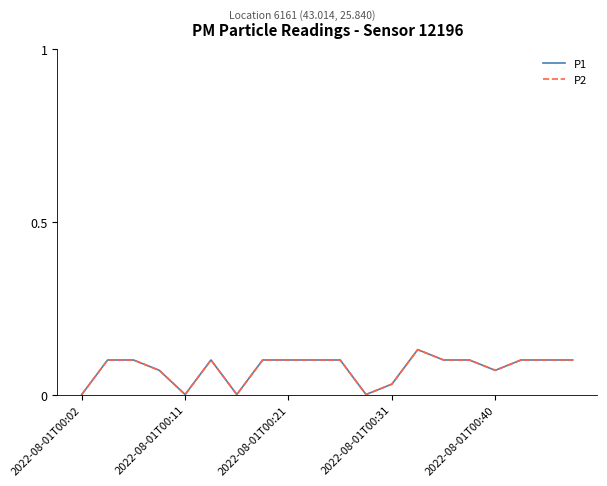

How many P1 values are between 0 and 1?

20